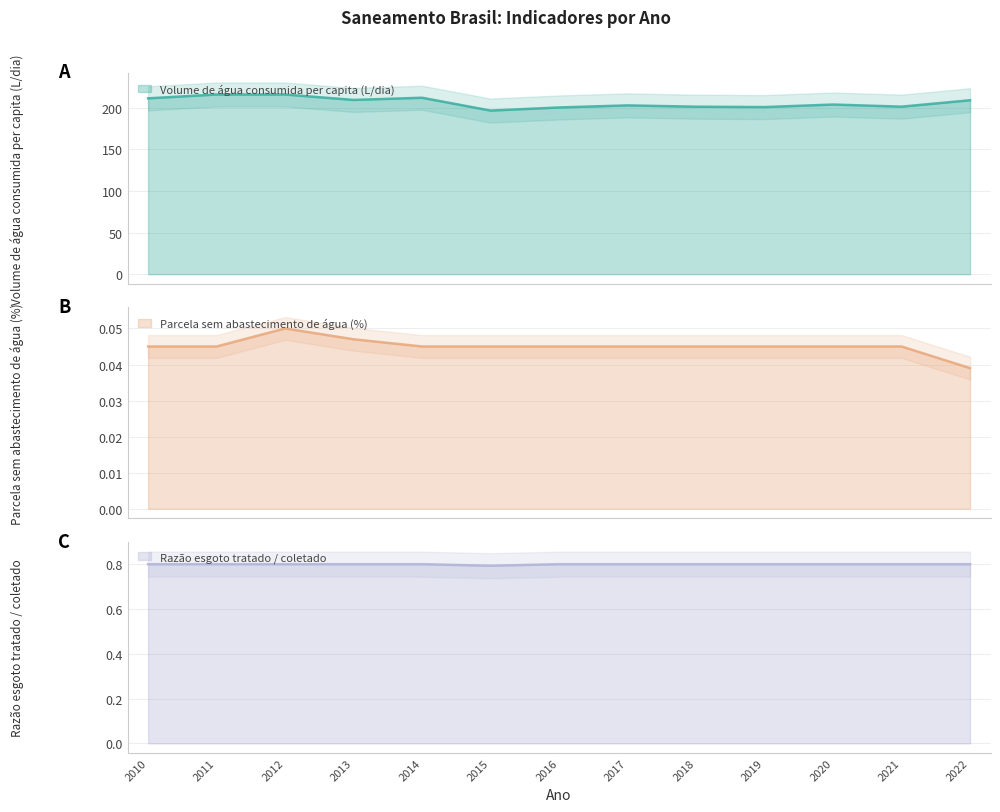

Reading left to right, extract all data points from this chart.

Volume de água consumida per capita (L/dia): 2010=211.5	2011=216.1	2012=216.1	2013=209.5	2014=212.2	2015=196.7	2016=200.5	2017=203.0	2018=201.4	2019=200.9	2020=204.0	2021=201.4	2022=209.2
Parcela sem abastecimento de água (%): 2010=0.0	2011=0.0	2012=0.1	2013=0.0	2014=0.0	2015=0.0	2016=0.0	2017=0.0	2018=0.0	2019=0.0	2020=0.0	2021=0.0	2022=0.0
Razão esgoto tratado / coletado: 2010=0.8	2011=0.8	2012=0.8	2013=0.8	2014=0.8	2015=0.8	2016=0.8	2017=0.8	2018=0.8	2019=0.8	2020=0.8	2021=0.8	2022=0.8